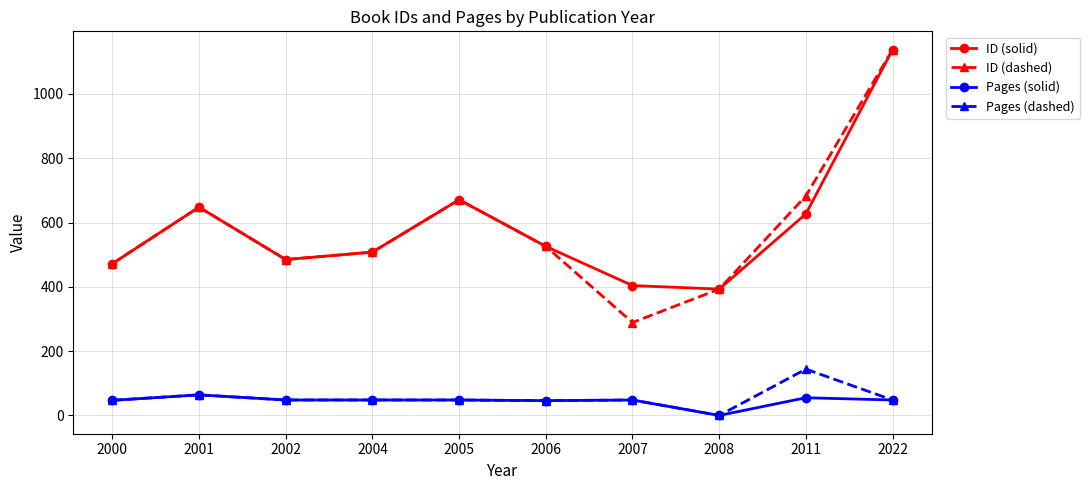

Is it true that Pages (dashed) equals 53 at 2011?

False